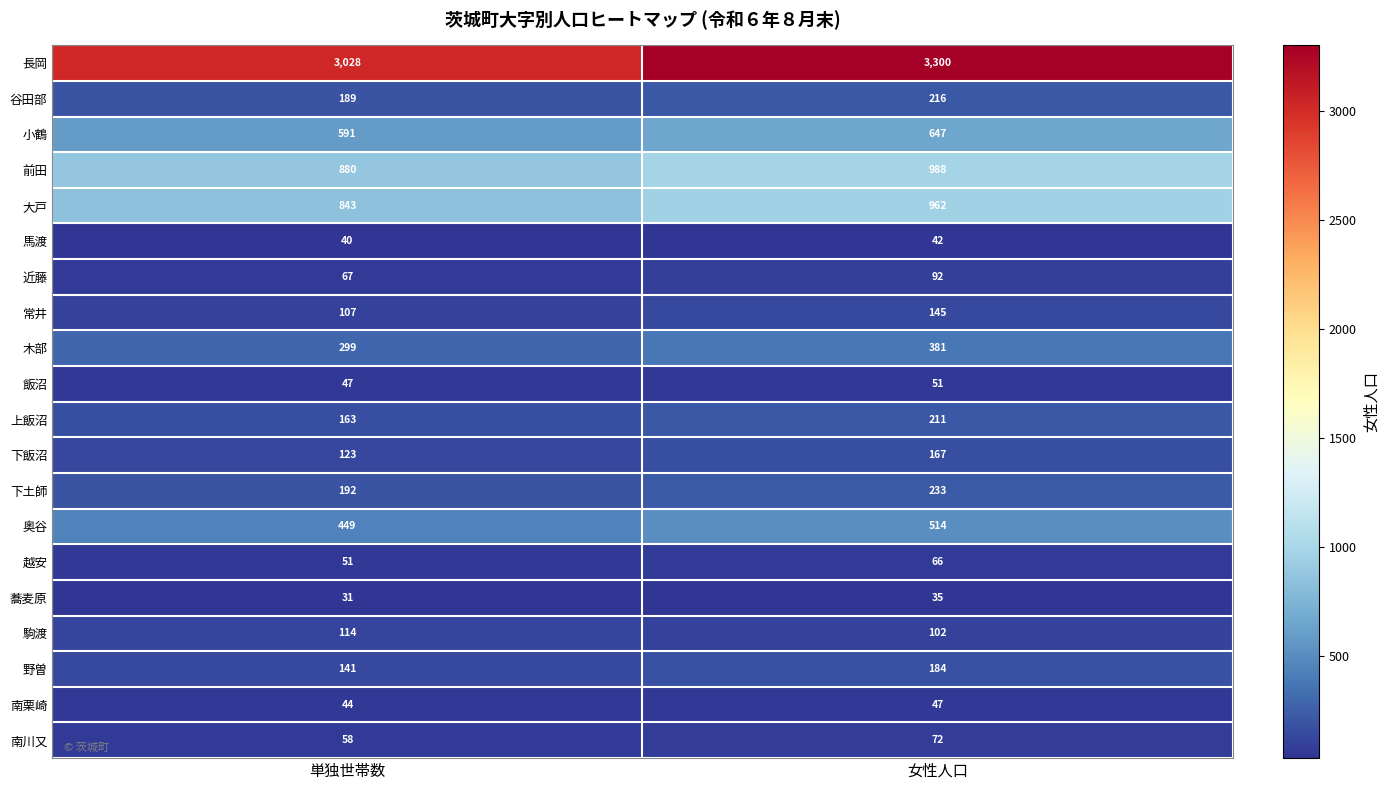

True or false: 馬渡 has a value of 40 at 単独世帯数.

True